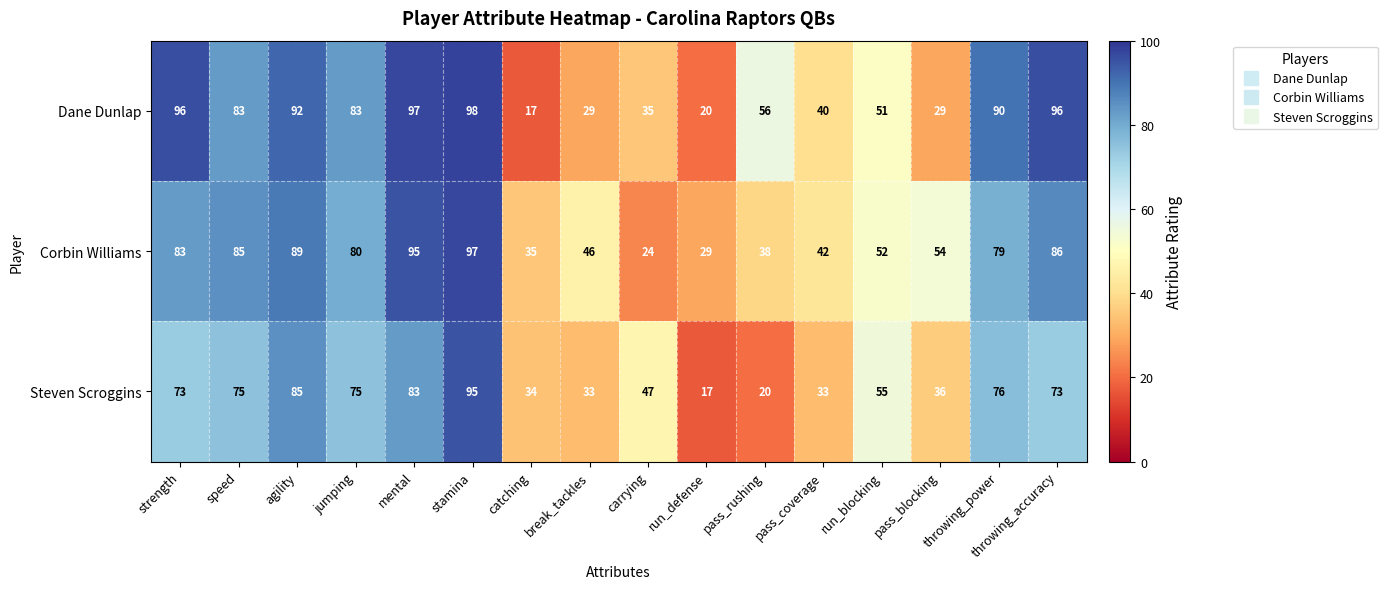

What is the maximum value shown in the chart?

98